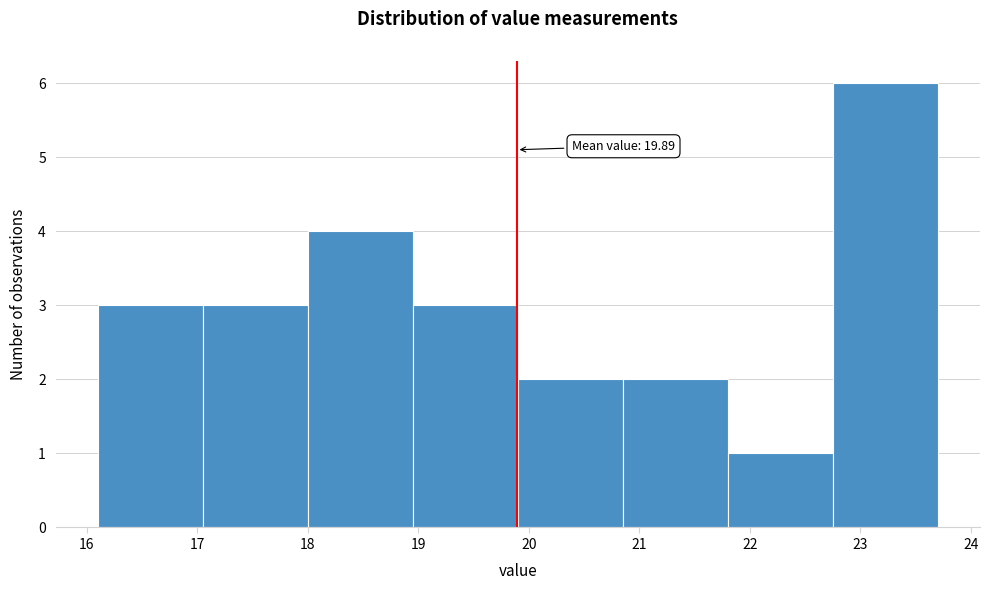

Over which range of the x-axis is the bar tallest?

22.75 to 23.70